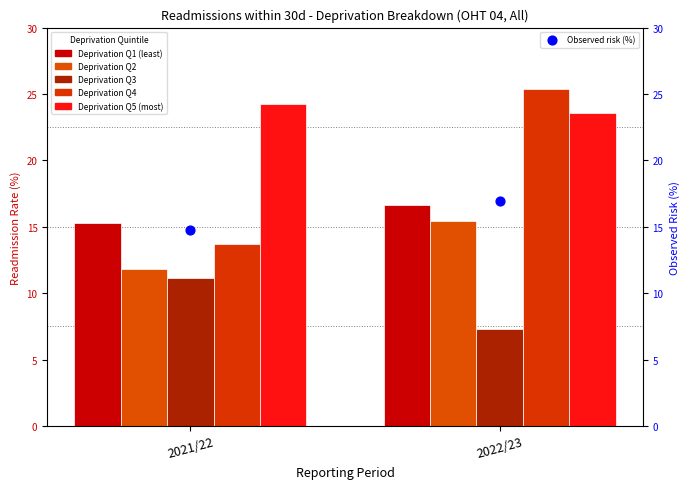

What is the total value across all series at 2022/23?

105.2